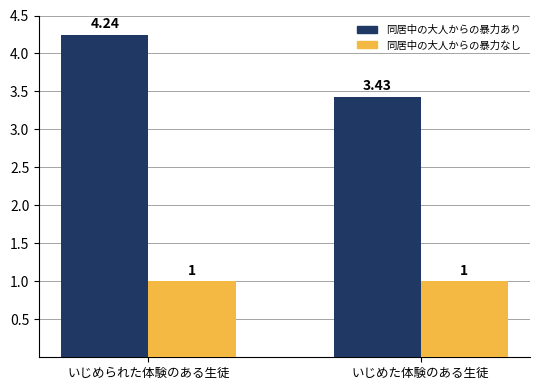

At how many categories does at least one series exceed 1?

2